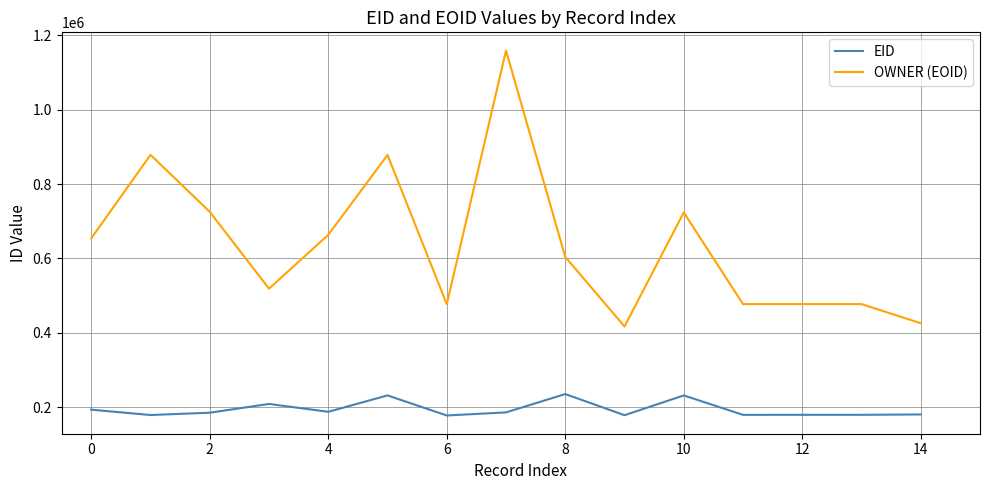

True or false: OWNER (EOID) and EID intersect in this chart.

False